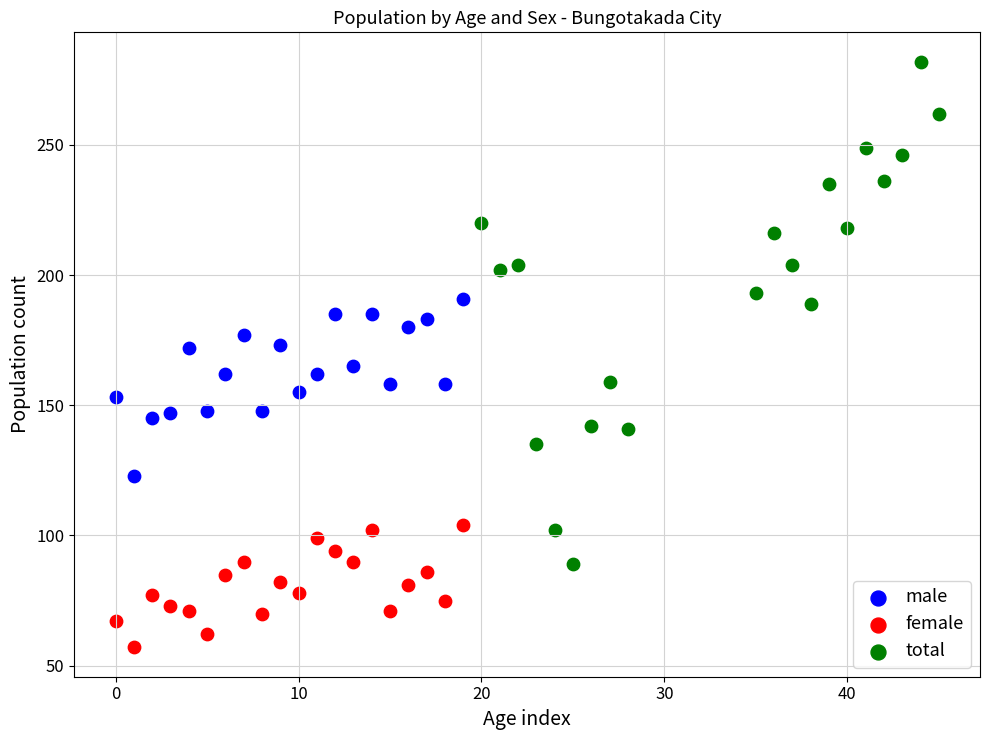

Which series has the largest Y range (max minus min)?

total